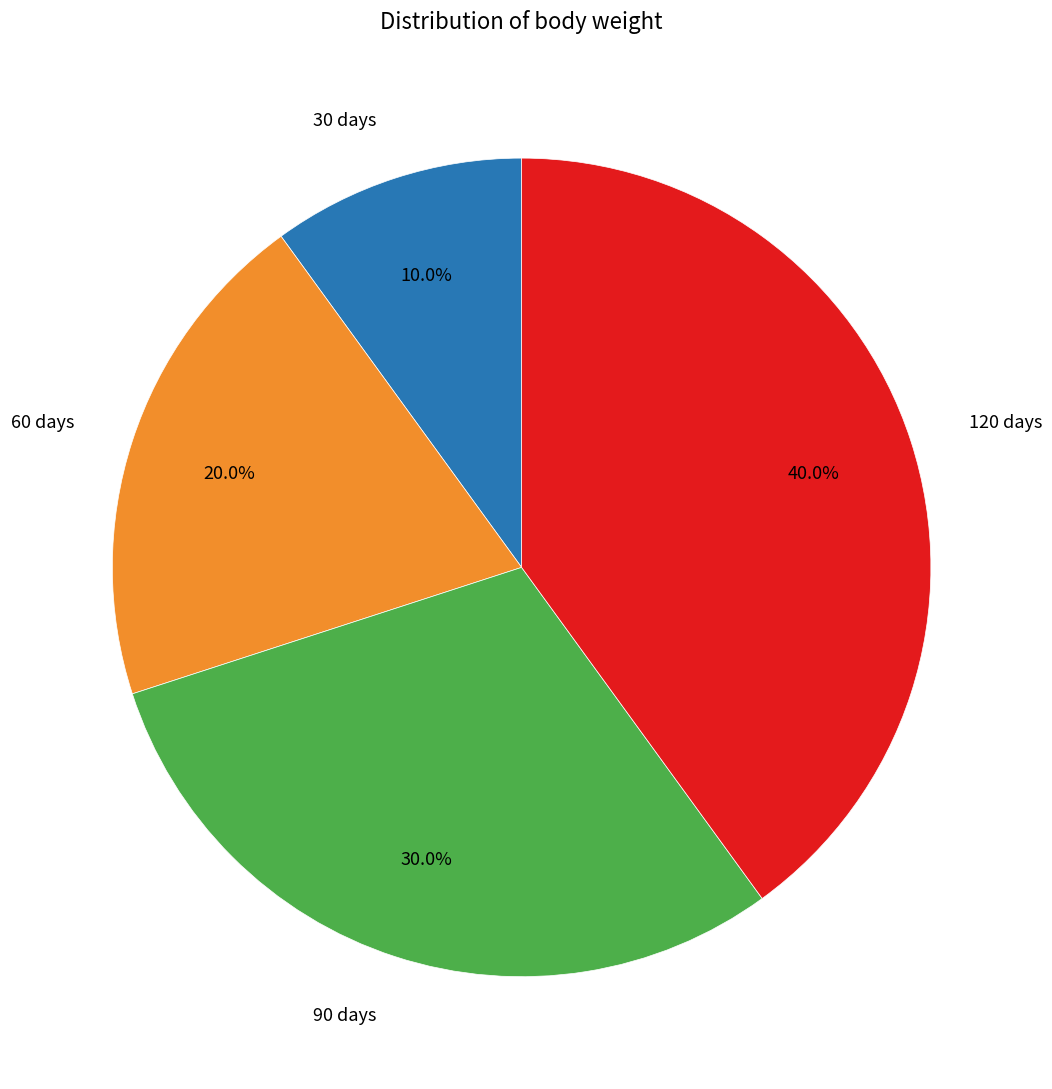

Is there a majority slice in this chart?

No